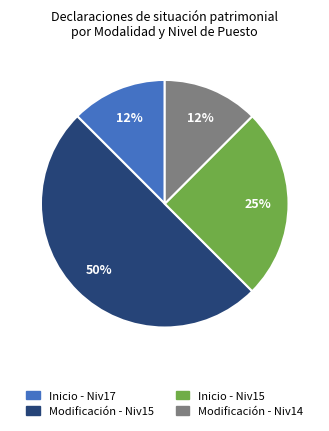

How many slices are in this pie chart?

4